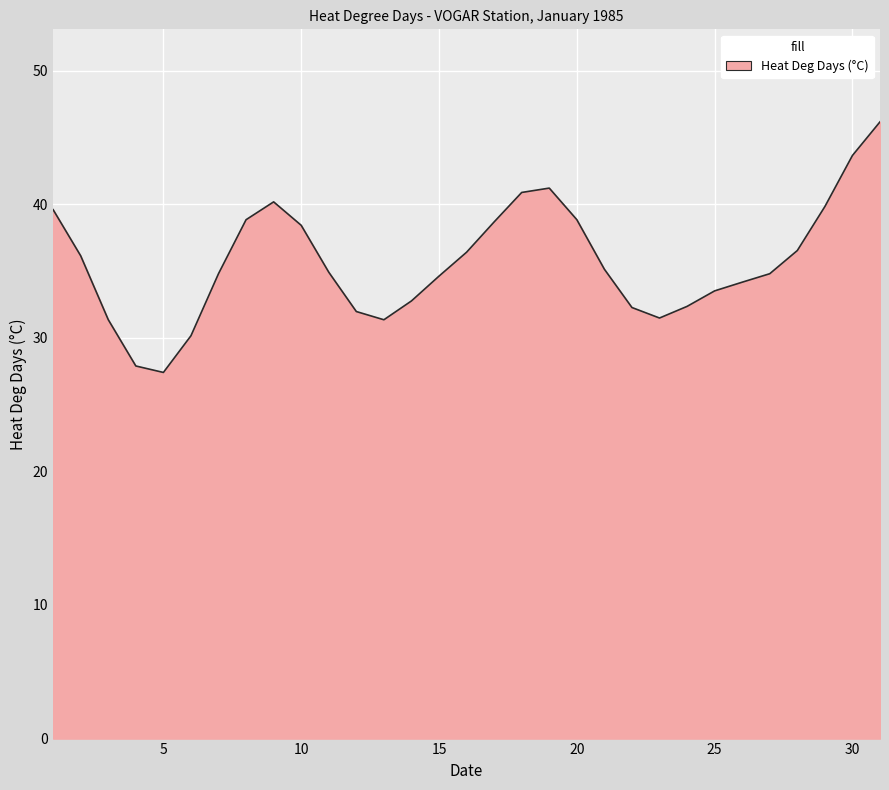

Approximately how many times larger is the value at 20 compared to 25?

1.2